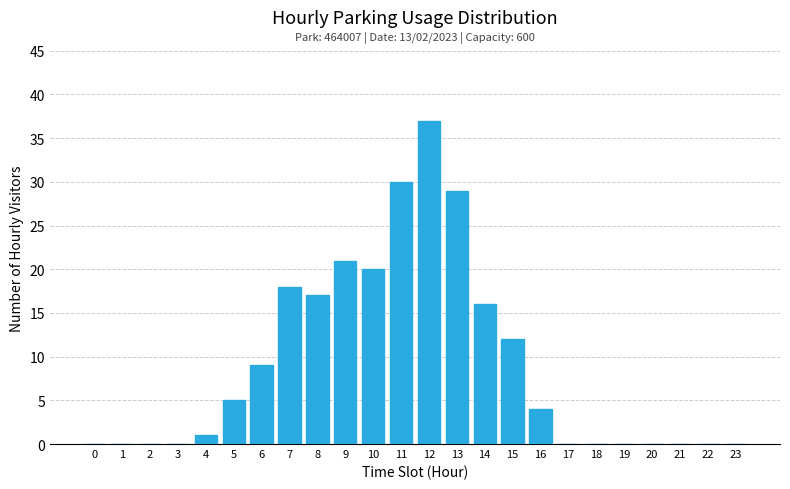

Reading left to right, what are all the values shown in this chart?

0=0	1=0	2=0	3=0	4=1	5=5	6=9	7=18	8=17	9=21	10=20	11=30	12=37	13=29	14=16	15=12	16=4	17=0	18=0	19=0	20=0	21=0	22=0	23=0